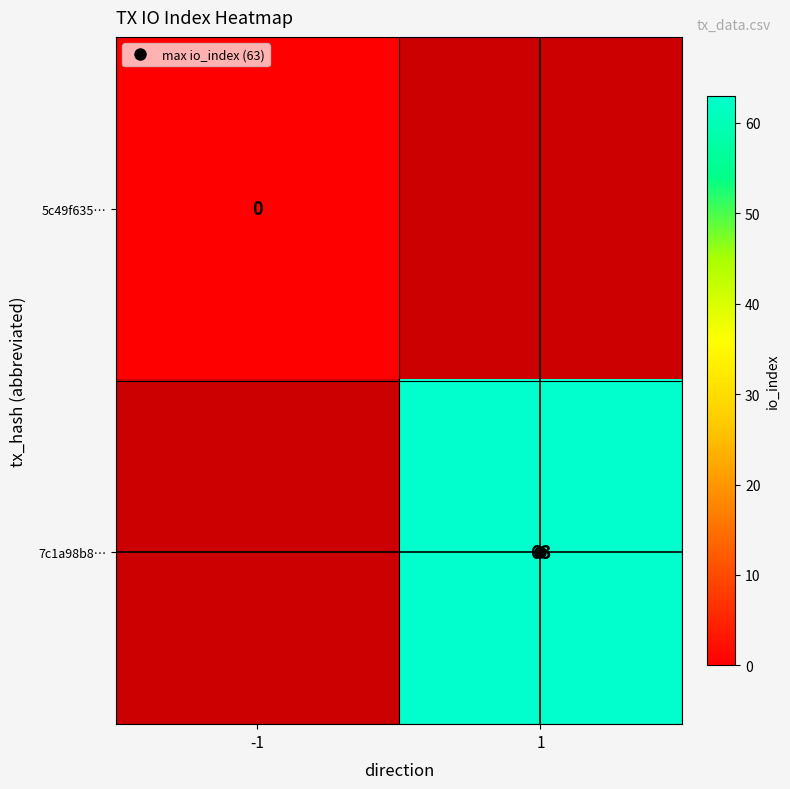

How many categories are shown in the chart?

2